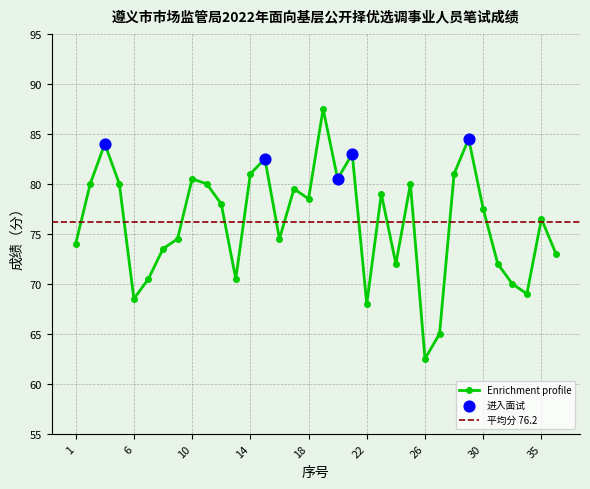

What is the ratio of the value at 3 to the value at 2?

1.1